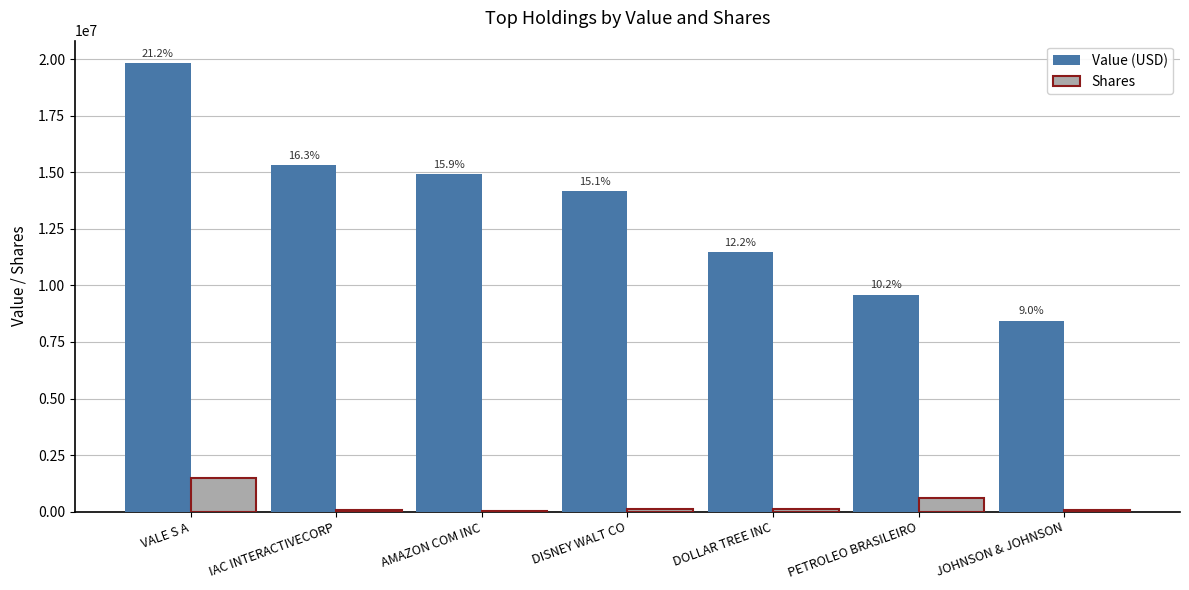

How many groups of bars are there?

7